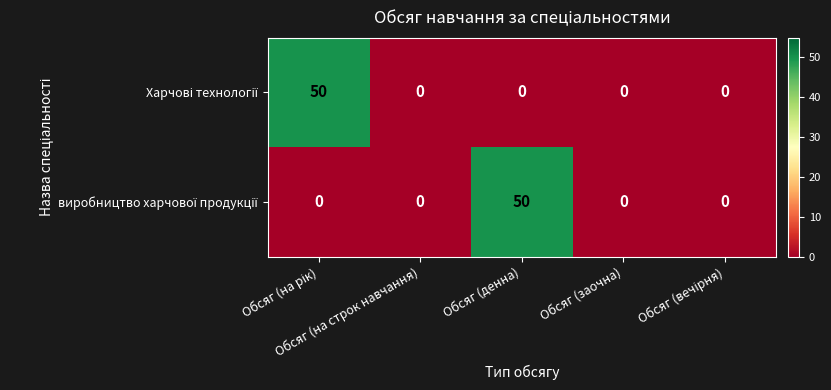

What is the greatest value displayed?

50